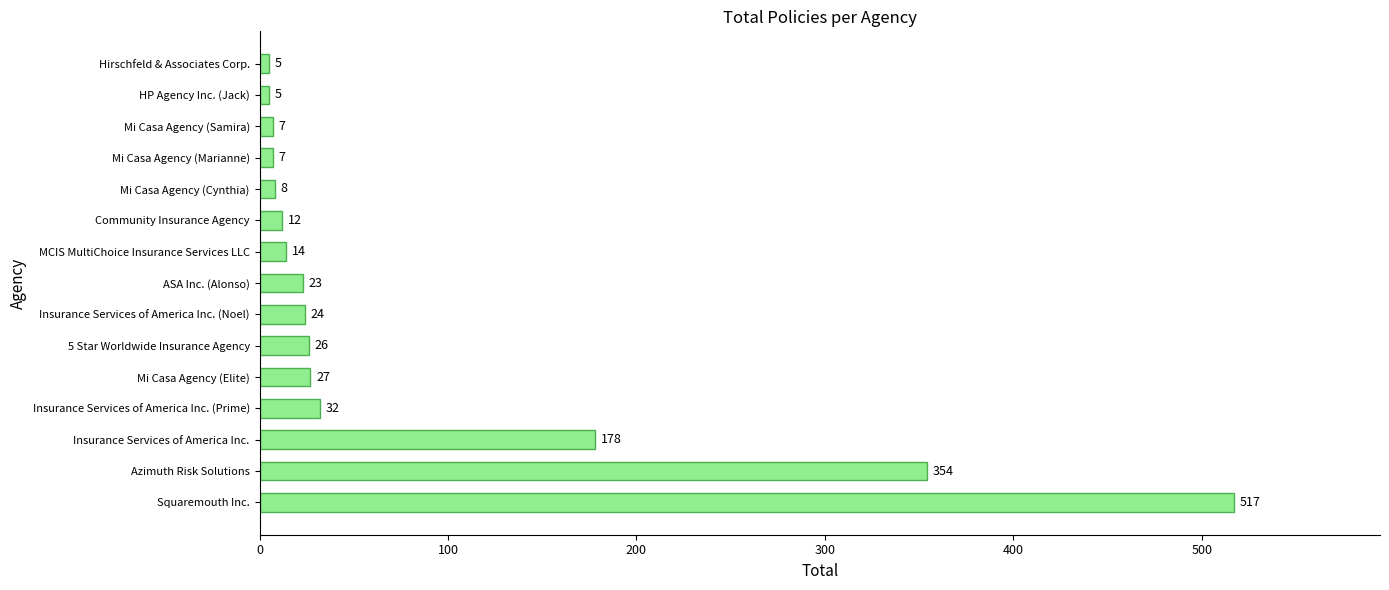

The chart shows a value of 586 at Azimuth Risk Solutions. True or false?

False